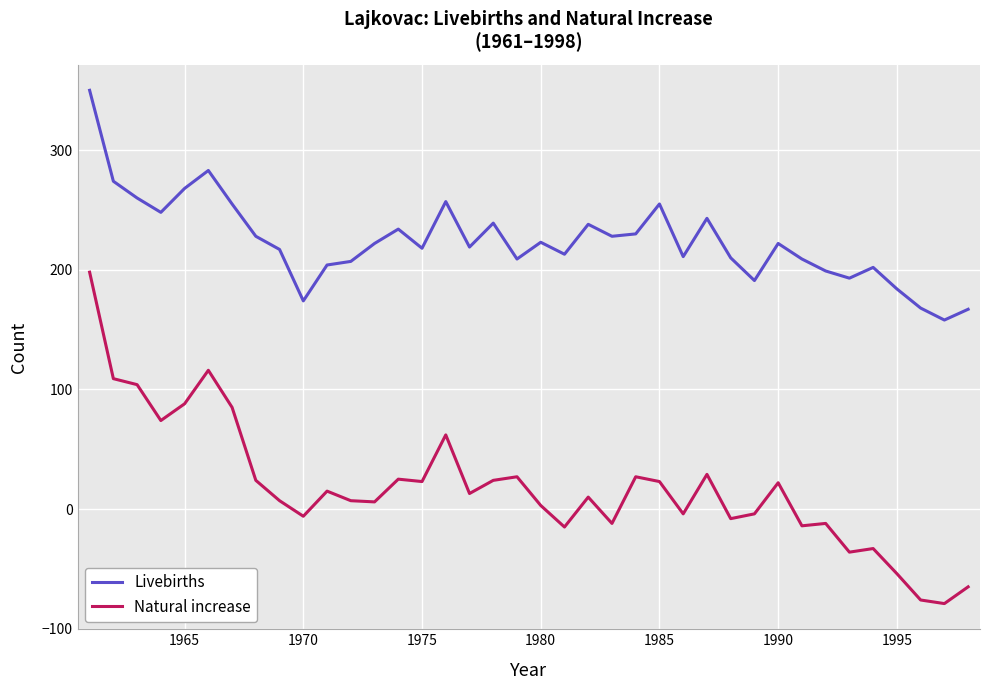

Which series has the largest total across all categories?

Livebirths